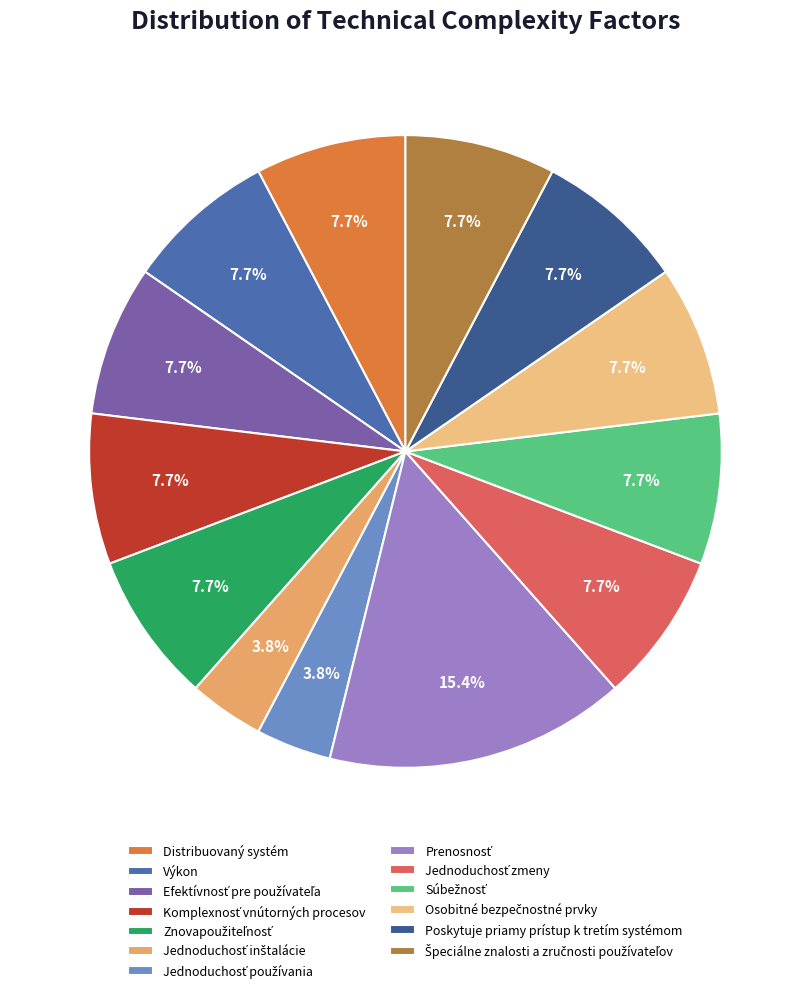

How many segments does this pie chart have?

13